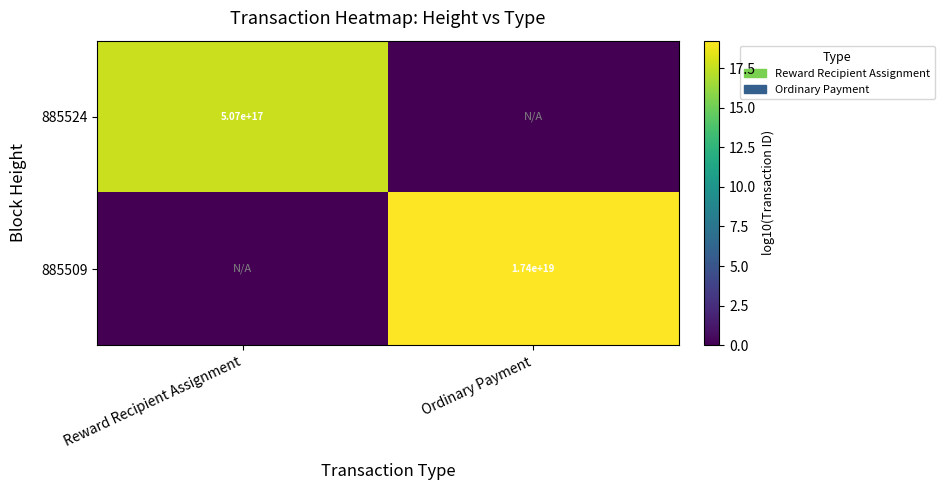

Is it true that 885524 equals 666008820625943424 at Reward Recipient Assignment?

False